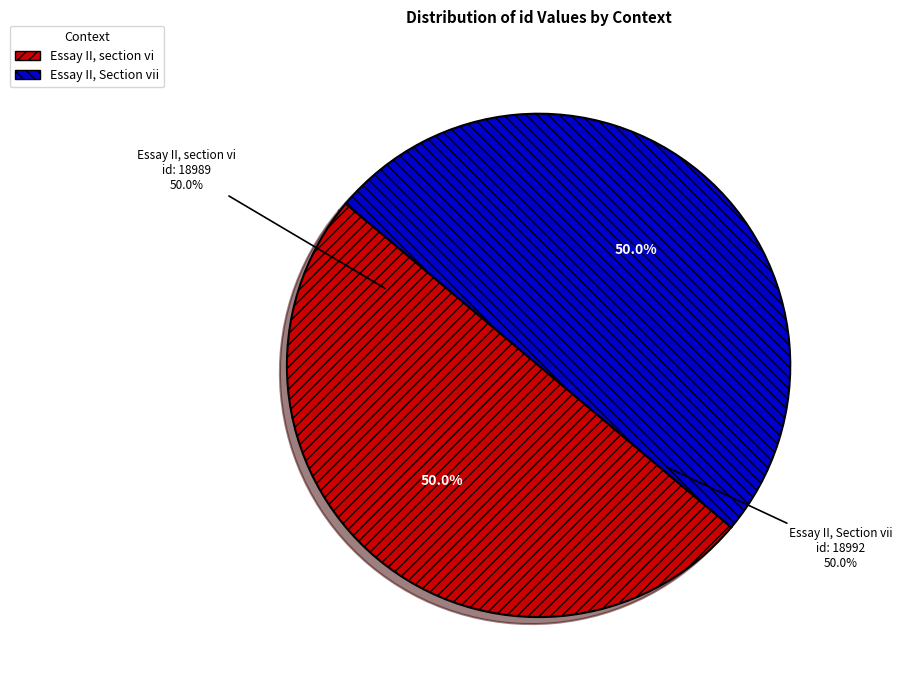

To the nearest percent, what percentage of the pie is Essay II, section vi?

50%